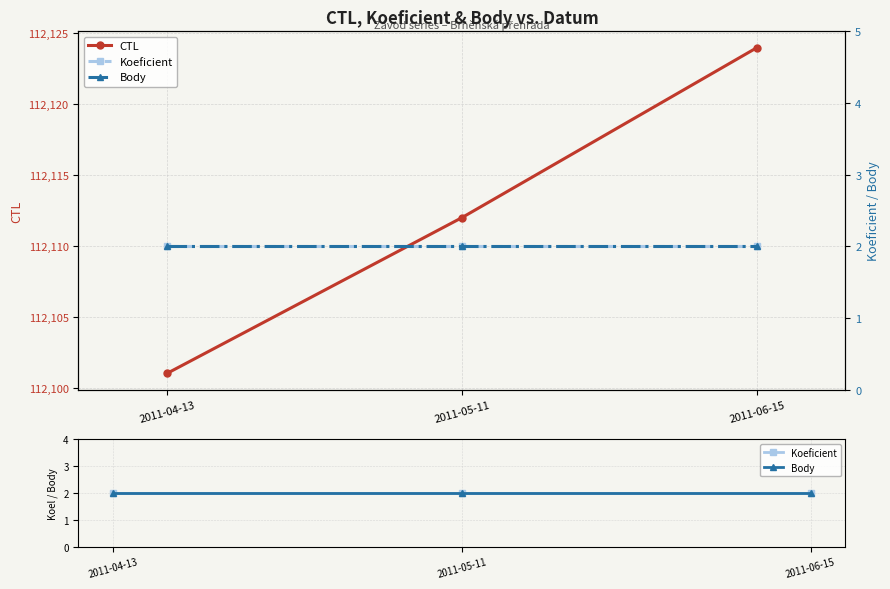

Reading right to left, extract all data points from this chart.

CTL: 112124	112112	112101
Koeficient: 2	2	2
Body: 2	2	2